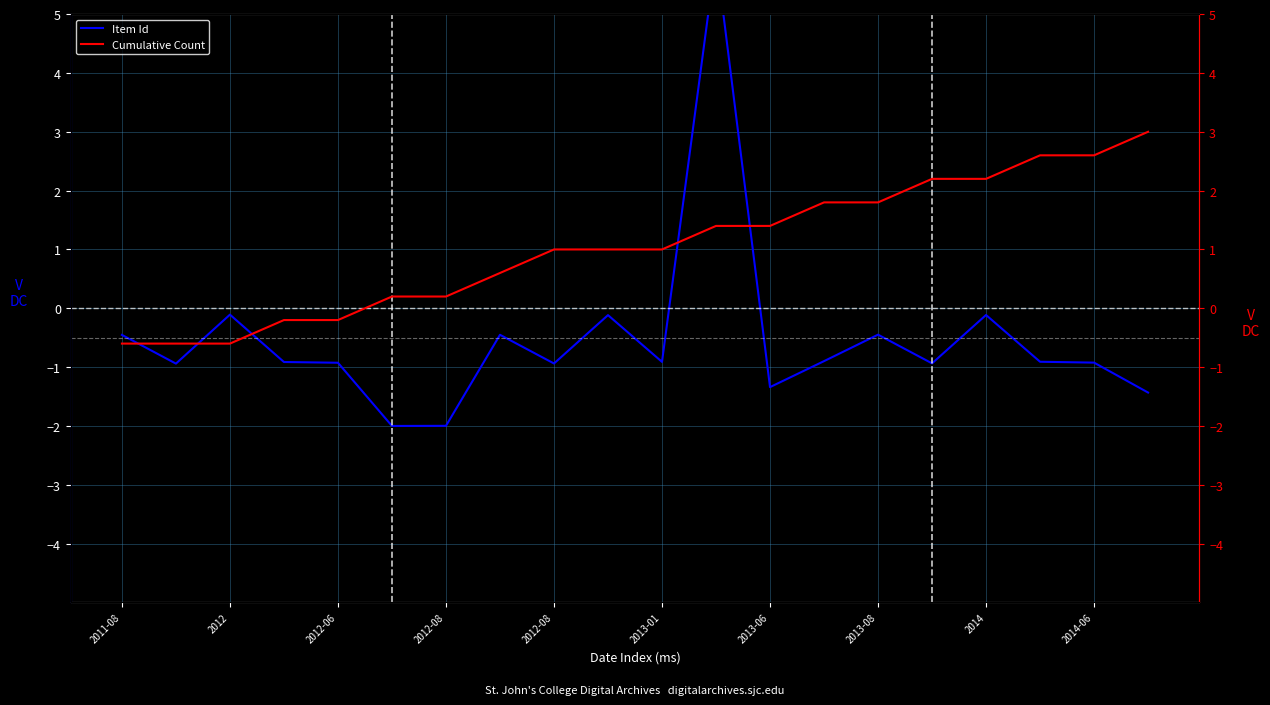

What is the label of the 6th point from the left?

2013-01